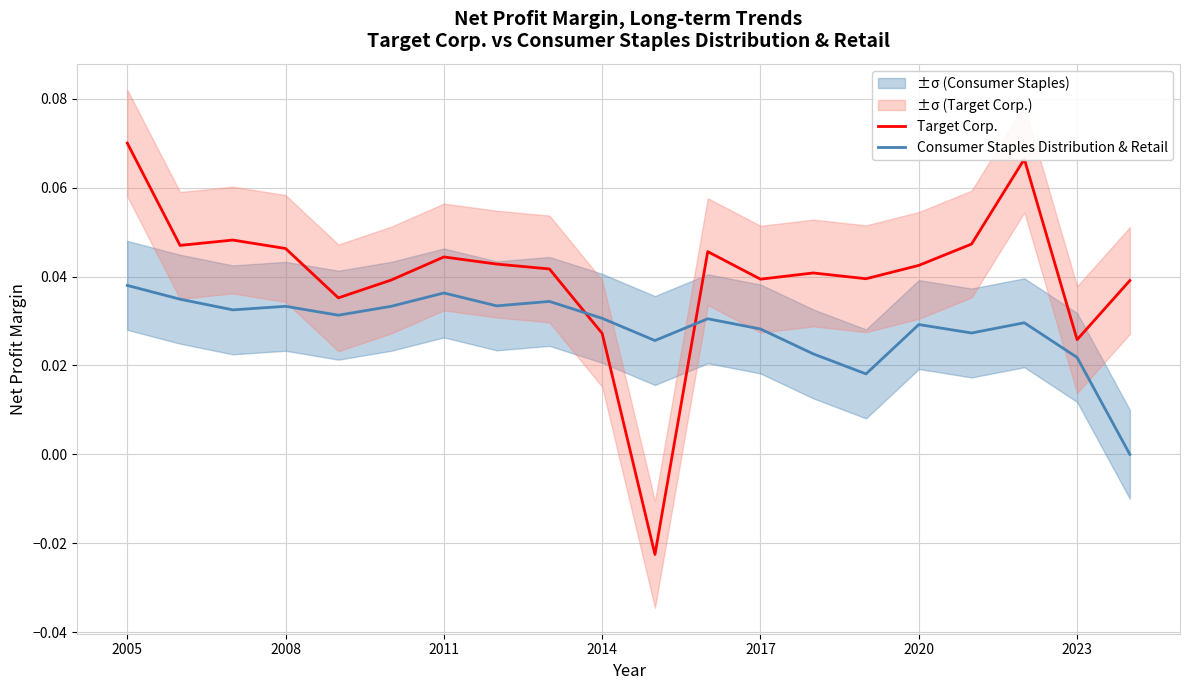

Reading left to right, extract all data points from this chart.

Target Corp.: 0.1	0.0	0.0	0.0	0.0	0.0	0.0	0.0	0.0	0.0	-0.0	0.0	0.0	0.0	0.0	0.0	0.0	0.1	0.0	0.0
Consumer Staples Distribution & Retail: 0.0	0.0	0.0	0.0	0.0	0.0	0.0	0.0	0.0	0.0	0.0	0.0	0.0	0.0	0.0	0.0	0.0	0.0	0.0	0.0